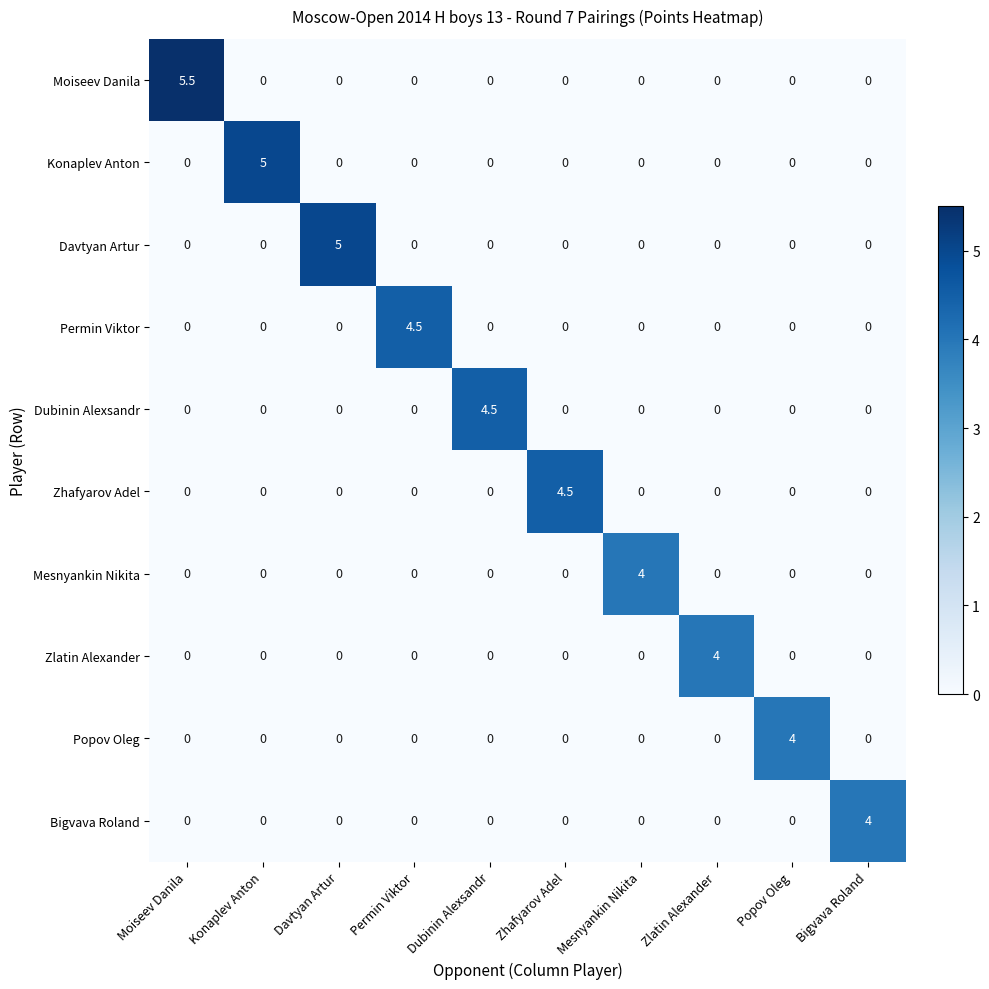

Between Moiseev Danila and Dubinin Alexsandr, which series saw the biggest shift?

Moiseev Danila